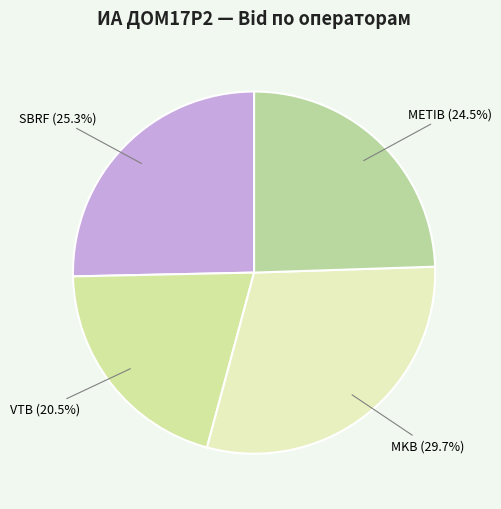

Between SBRF and MKB, which is larger?

MKB